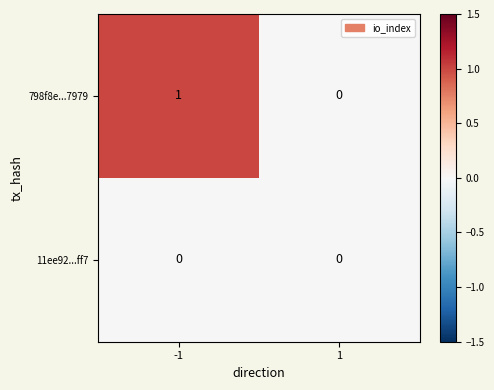

How many series are shown in this chart?

2